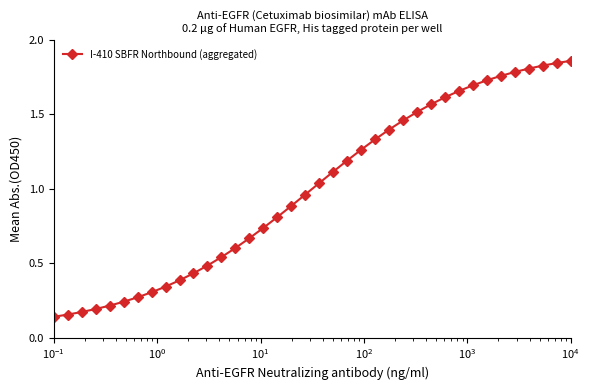

What is the sum of all values?

38.0